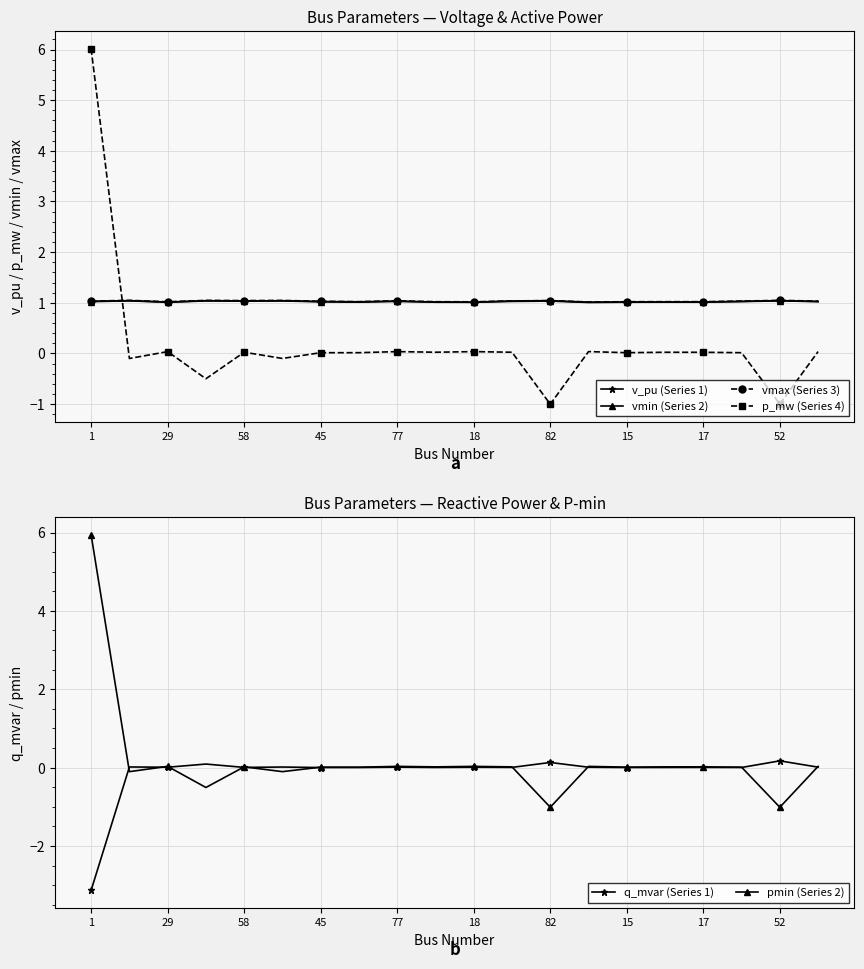

The p_mw (Series 4) series shows 0.0 at 15. True or false?

True